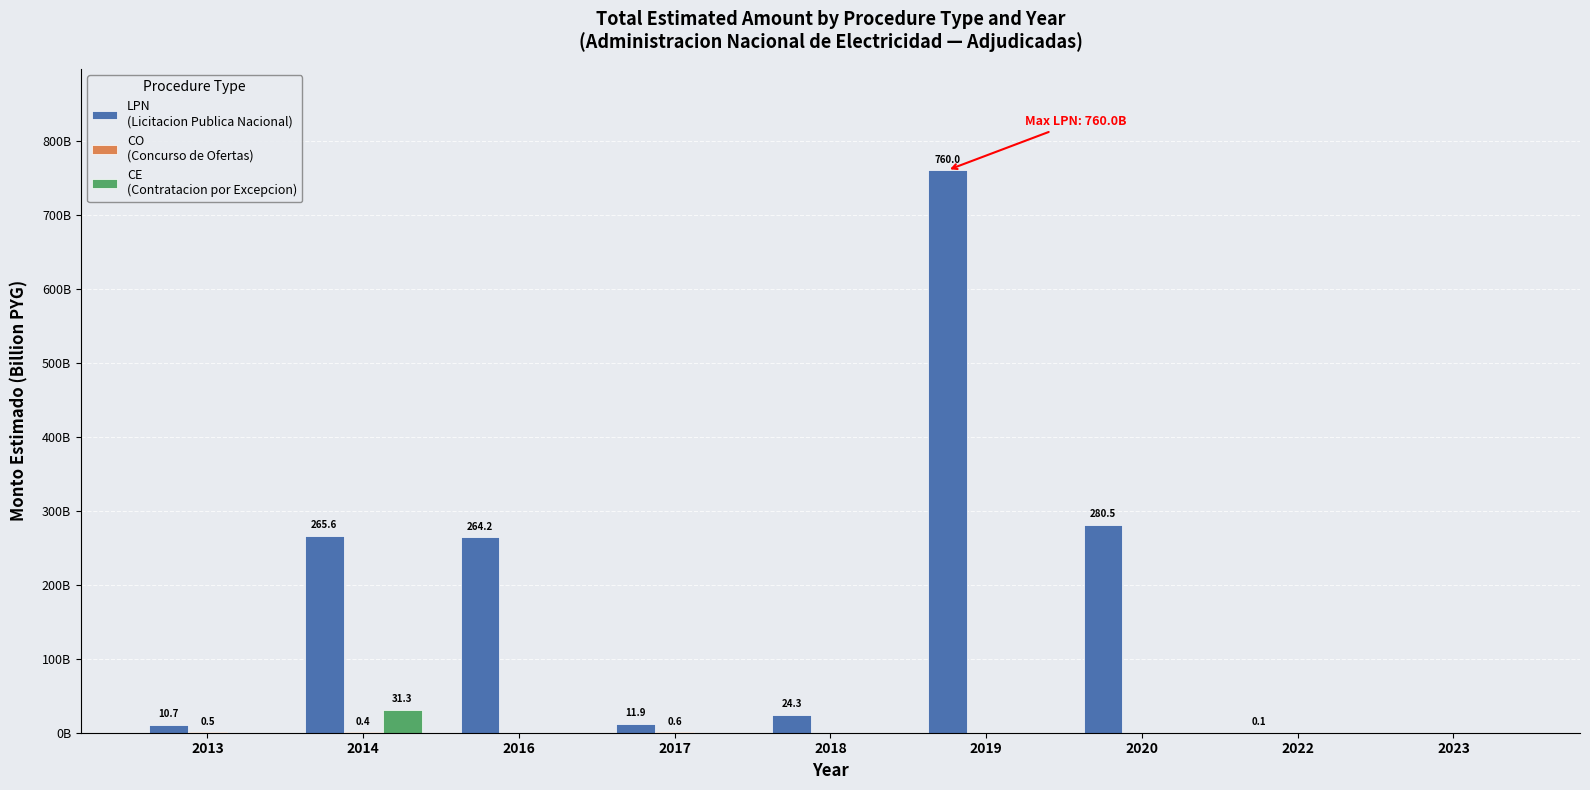

Reading left to right, what are all the values shown in this chart?

LPN
(Licitacion Publica Nacional): 10.7	265.6	264.2	11.9	24.3	760.0	280.5	0.1	0.0
CO
(Concurso de Ofertas): 0.5	0.4	0.0	0.6	0.0	0.0	0.0	0.0	0.0
CE
(Contratacion por Excepcion): 0.0	31.3	0.0	0.0	0.0	0.0	0.0	0.0	0.0